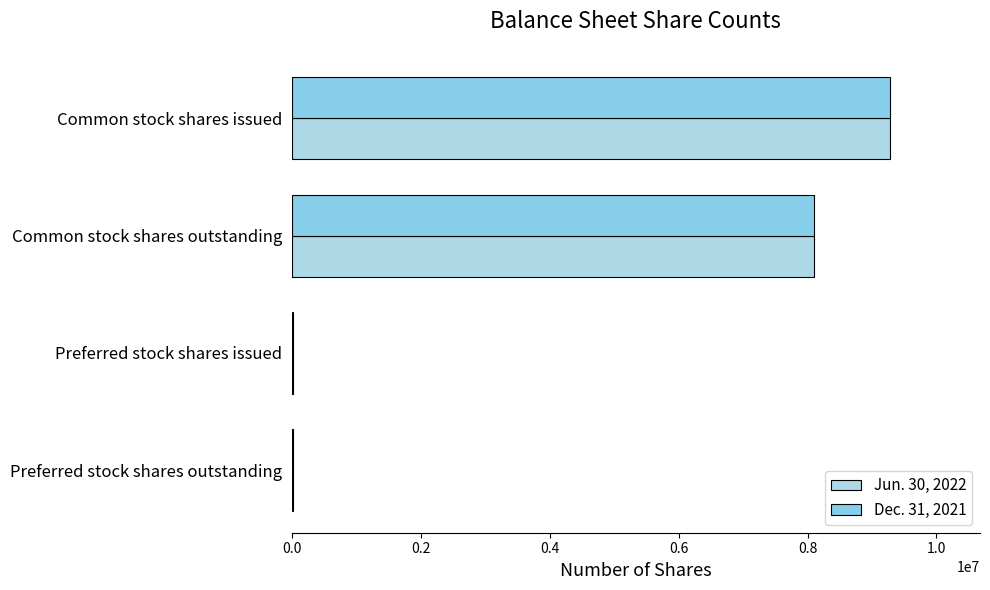

How many distinct data groups are displayed?

2